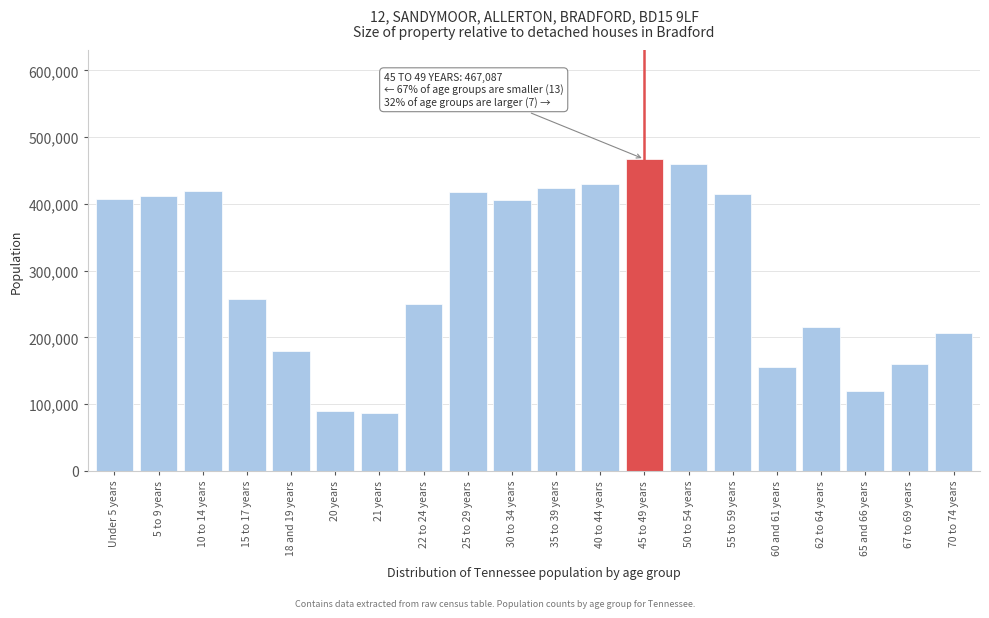

What is the average value?

298986